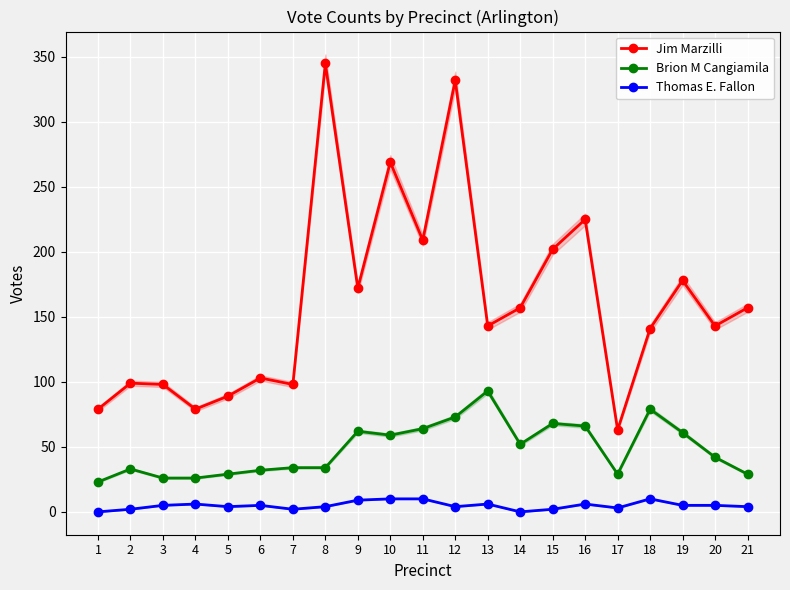

Where is the first local maximum for Thomas E. Fallon?

4